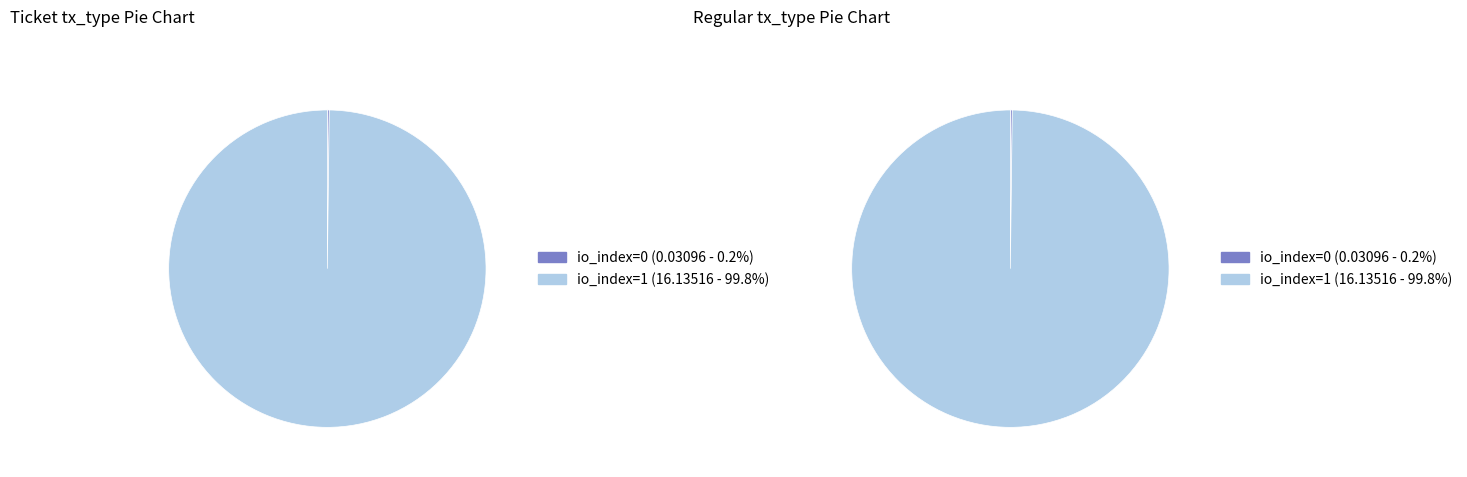

Between 0 and 1, which series saw the biggest shift?

io_index=0